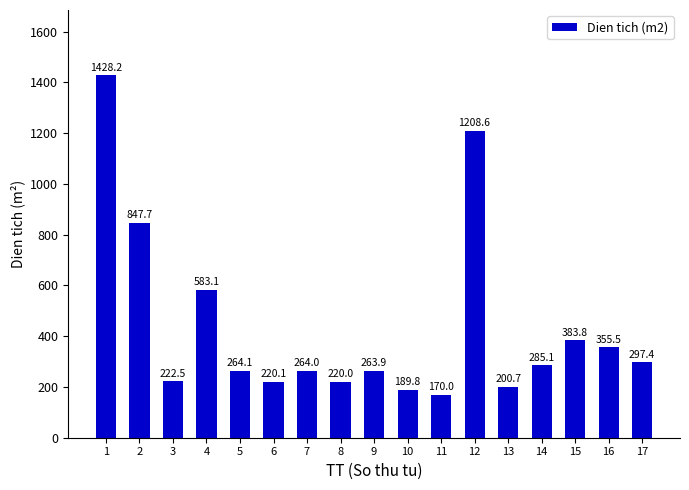

What is the value of the 4th bar from the left?

583.1